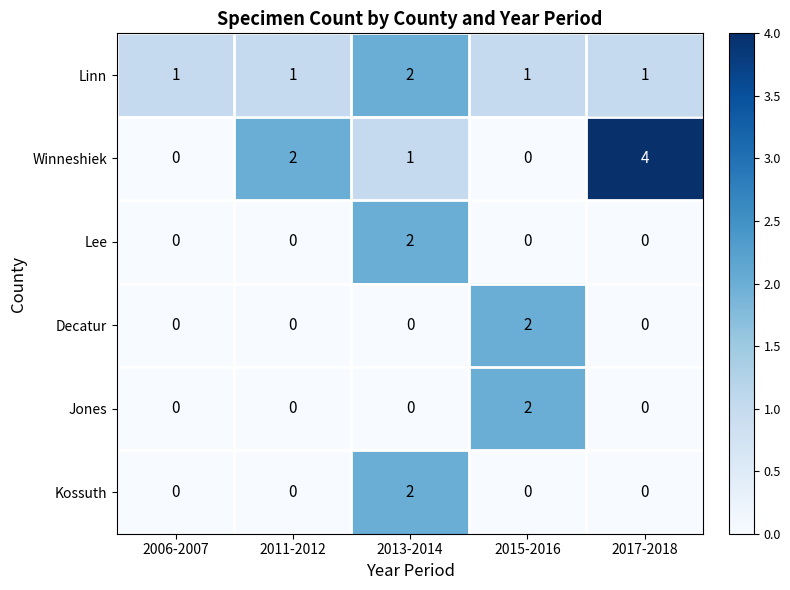

Is it true that Decatur equals 0 at 2013-2014?

True